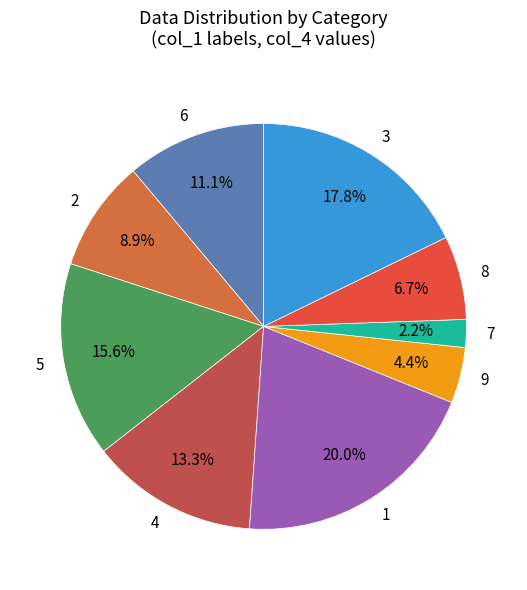

Which slice is the largest?

1